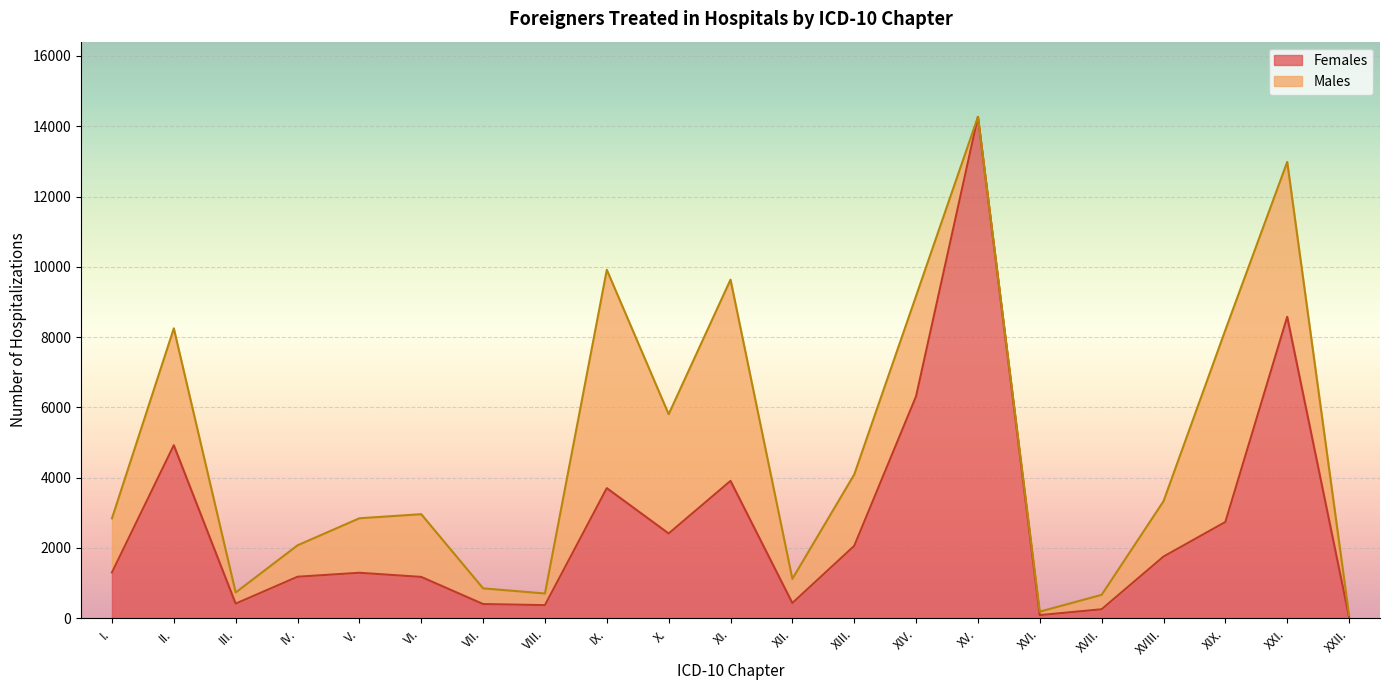

The value at XIV. is 6316. True or false?

True